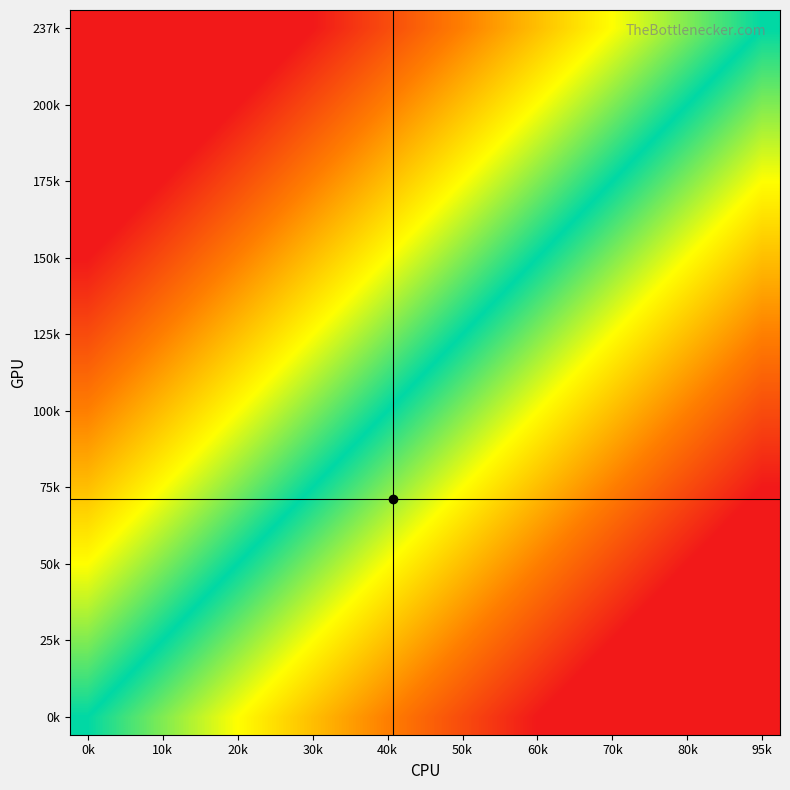

At which category is the sum across all series the highest?

0k